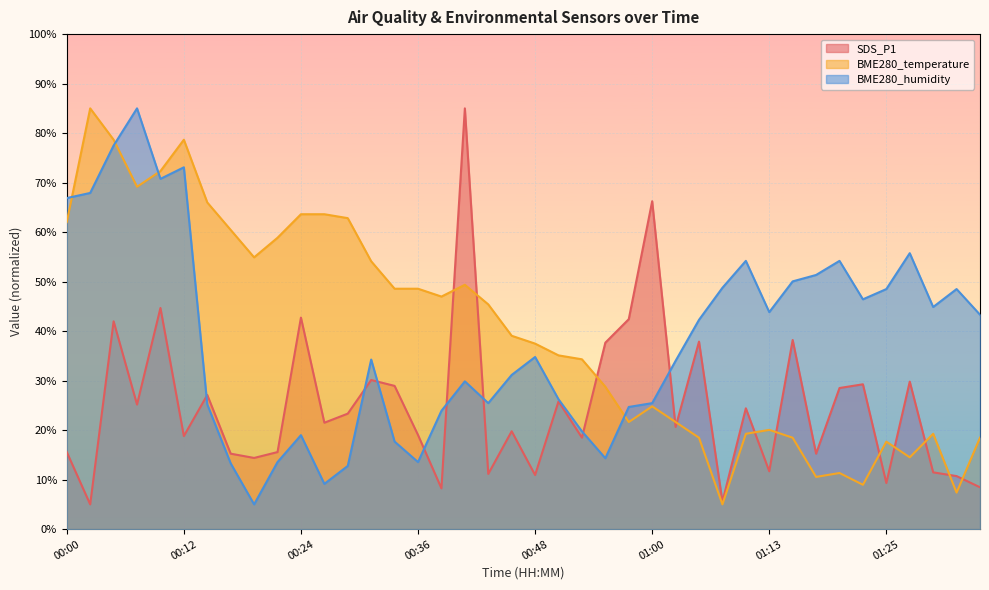

How many interior local peaks does the BME280_humidity series have?

10